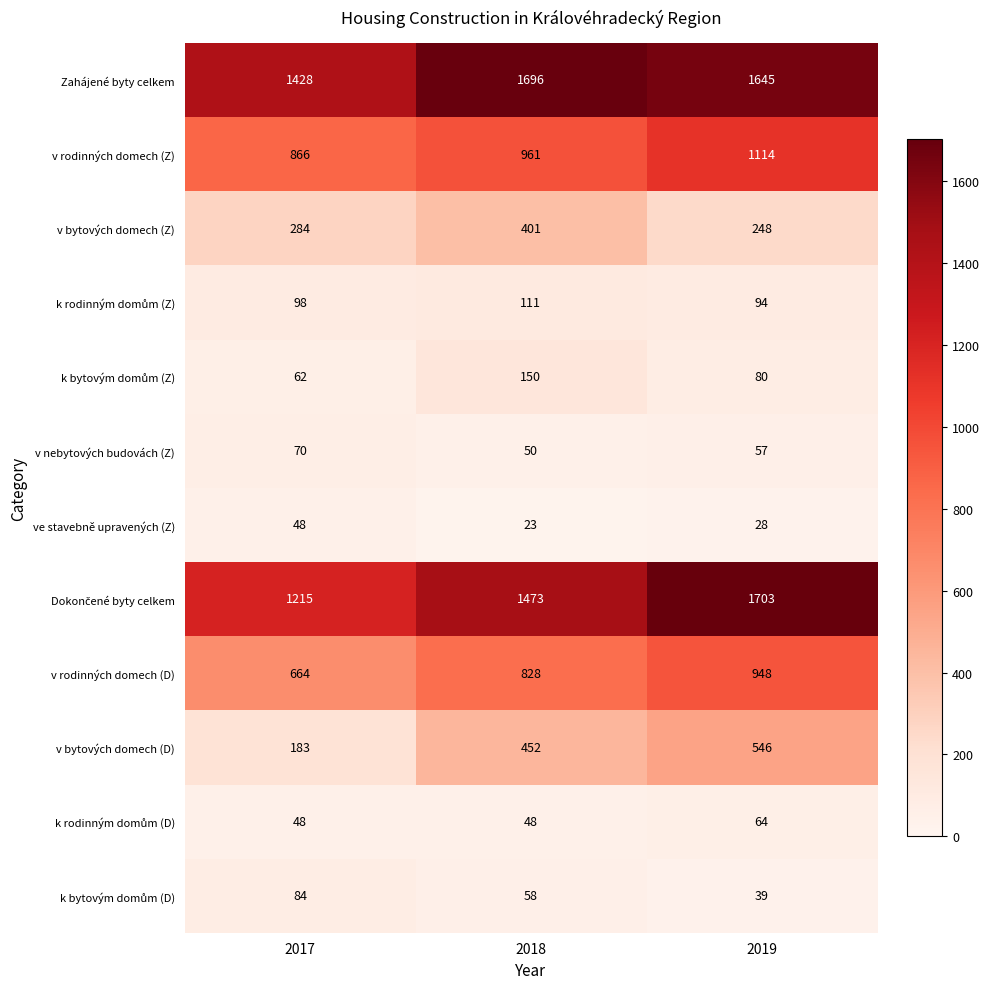

The value of Zahájené byty celkem at 2017 is 2130. True or false?

False